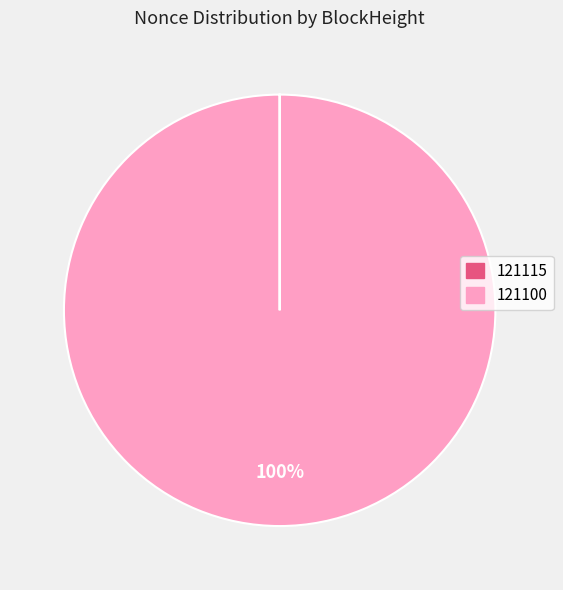

To the nearest percent, what is the difference between the largest and smallest slice percentages?

100%